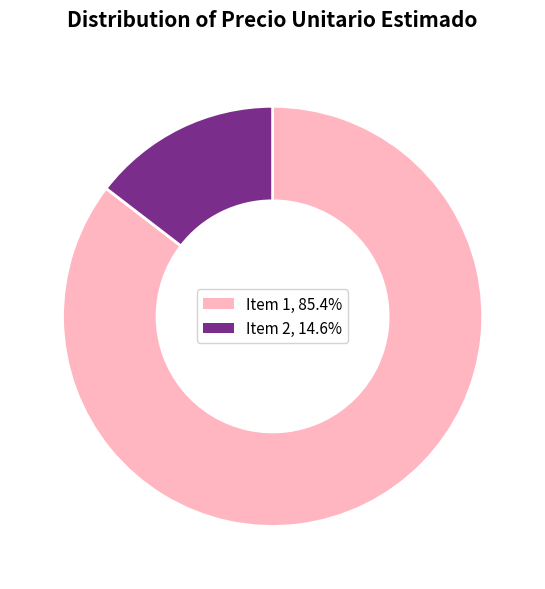

Combined, do Item 1, 85.4% and Item 2, 14.6% account for over 50%?

Yes